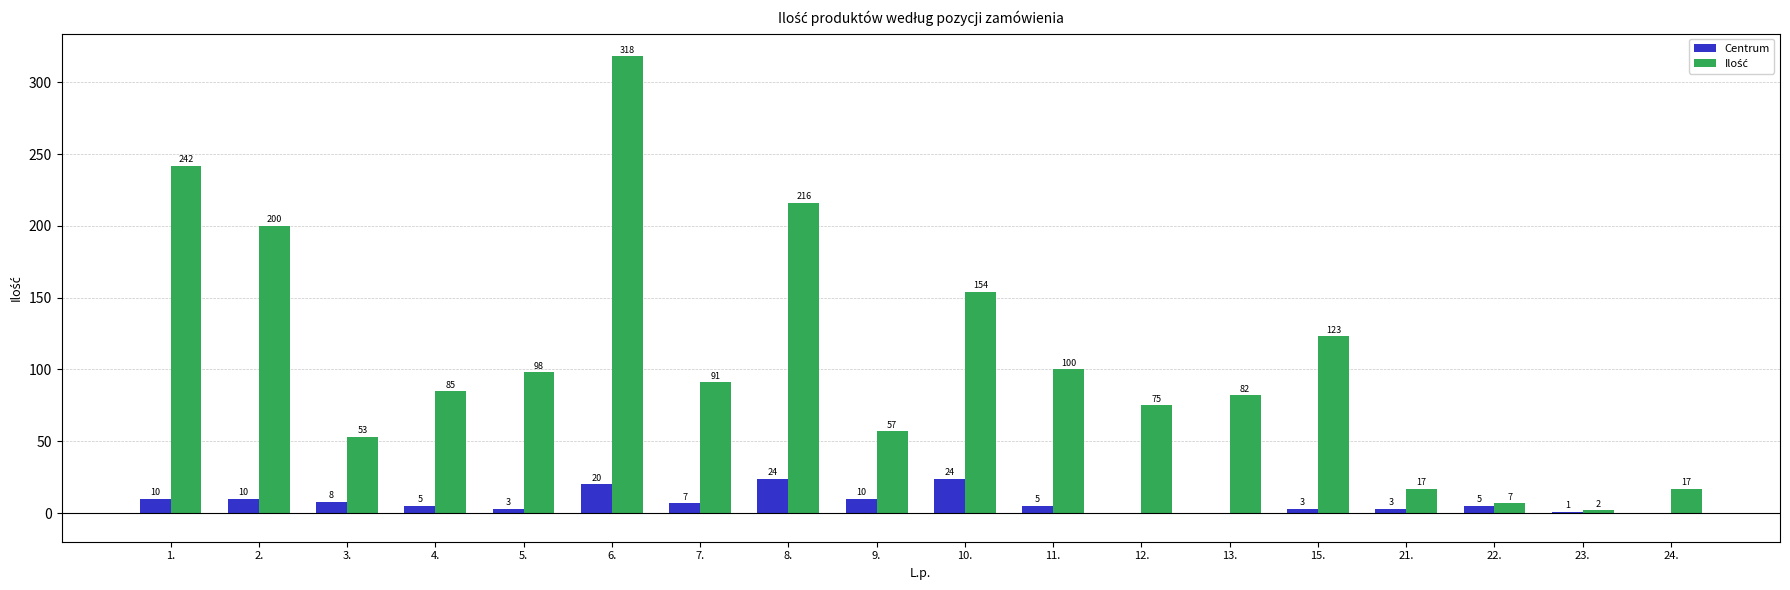

How many groups of bars are there?

18